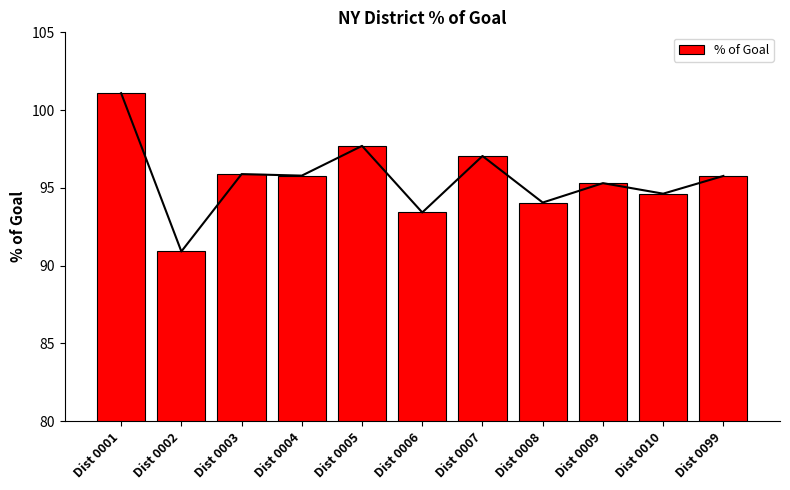

What is the ratio of the value at Dist 0008 to the value at Dist 0004?

1.0